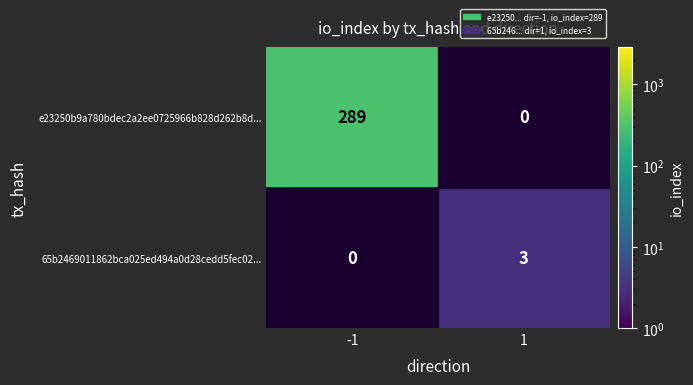

The e23250b9a780bdec2a2ee0725966b828d262b8d... series shows 510 at -1. True or false?

False